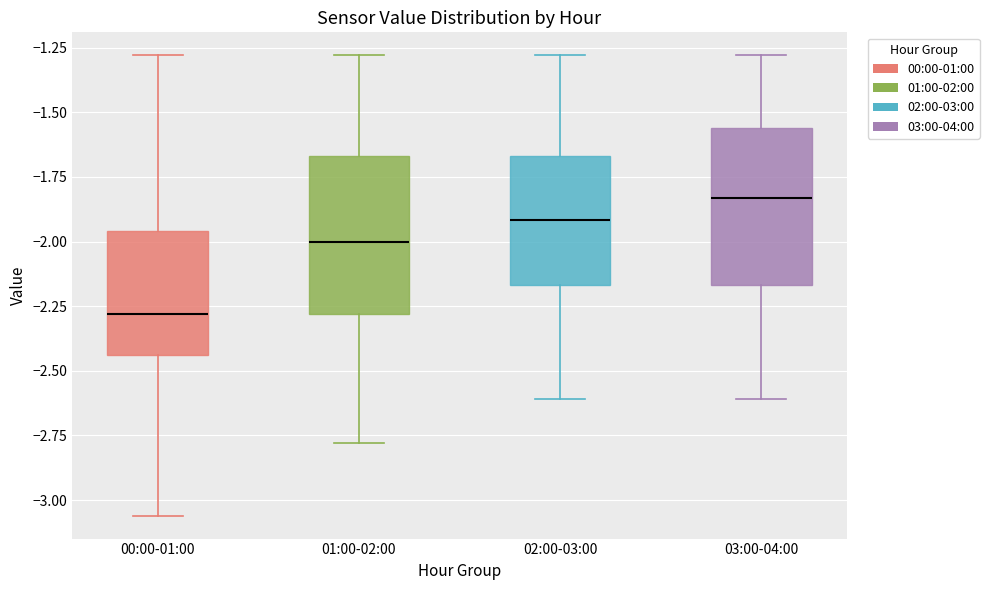

Reading left to right, transcribe this box plot: for each box, give where its median line is, the range the box spans, and where its two whiskers end, as read against the y-axis. The values are not printed on the chart, so give them approximately, as read against the axis.

00:00-01:00: median -2.30, box -2.45 to -1.95, whiskers -3.05 to -1.30
01:00-02:00: median -2.00, box -2.30 to -1.65, whiskers -2.80 to -1.30
02:00-03:00: median -1.90, box -2.15 to -1.65, whiskers -2.60 to -1.30
03:00-04:00: median -1.85, box -2.15 to -1.55, whiskers -2.60 to -1.30